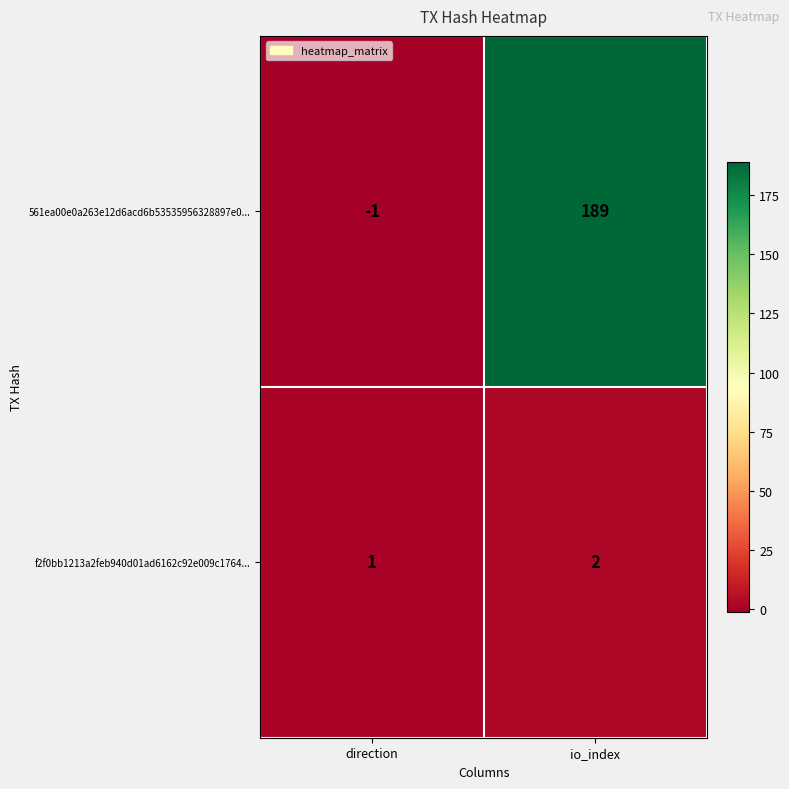

What is the sum of the 561ea00e0a263e12d6acd6b53535956328897e0... values at direction and io_index?

188